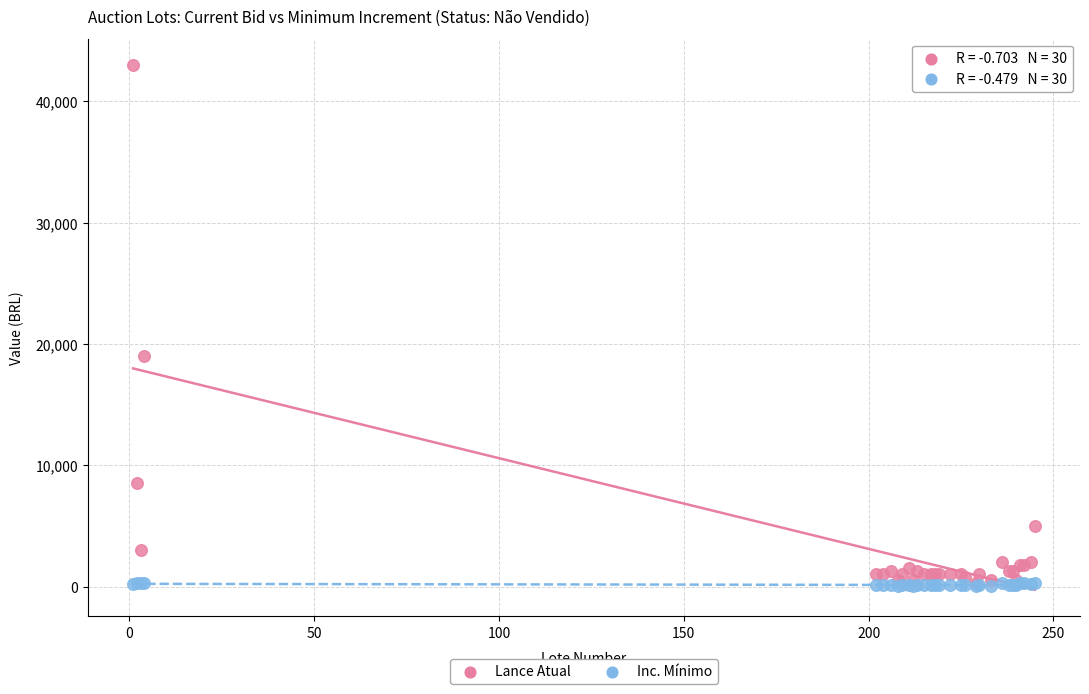

Across all series, what Y value is closest to 21525?

19000